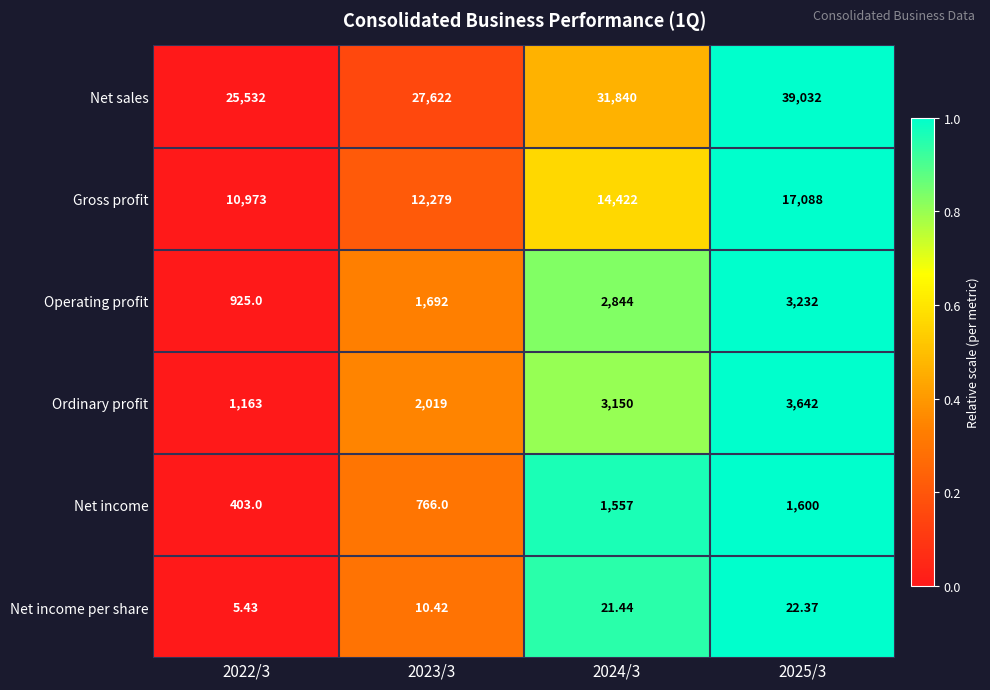

Which series has the largest range (max minus min)?

Net sales